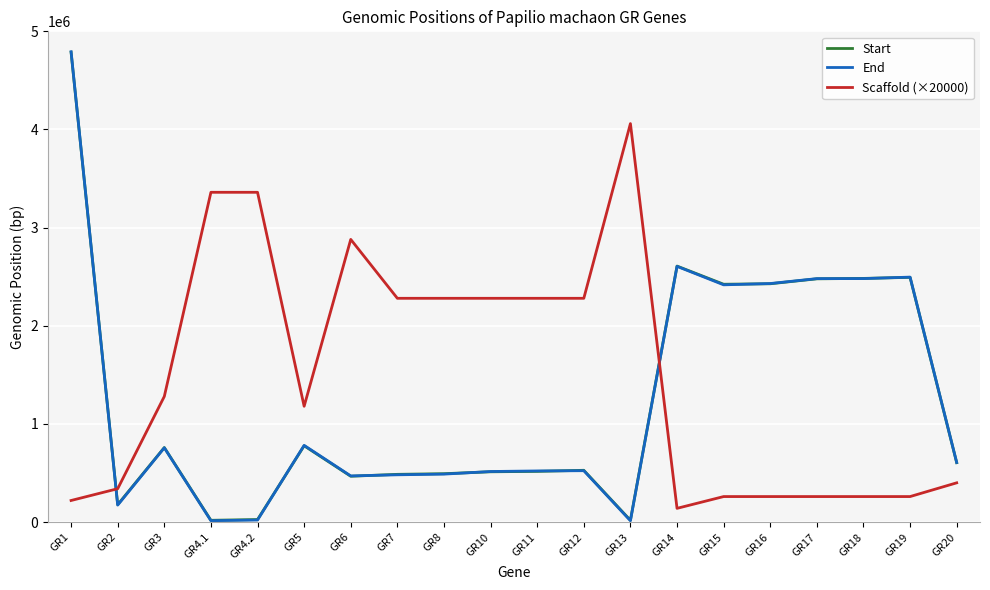

At which category is the sum across all series the highest?

GR1